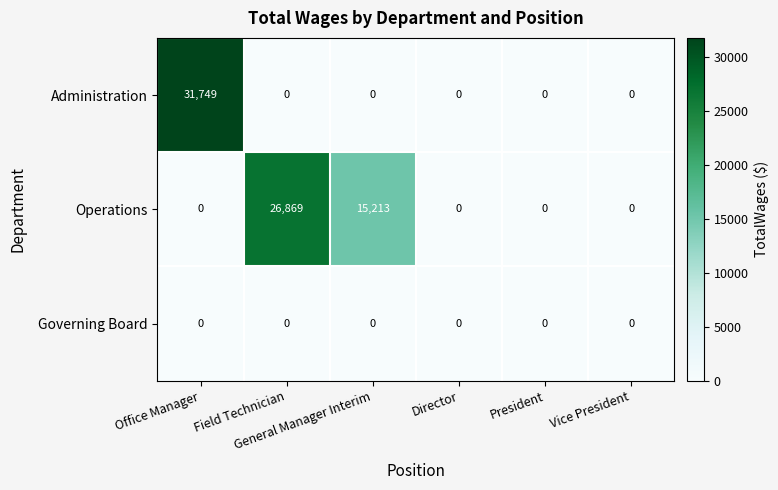

Rank the series by their maximum value, from lowest to highest.

Governing Board, Operations, Administration